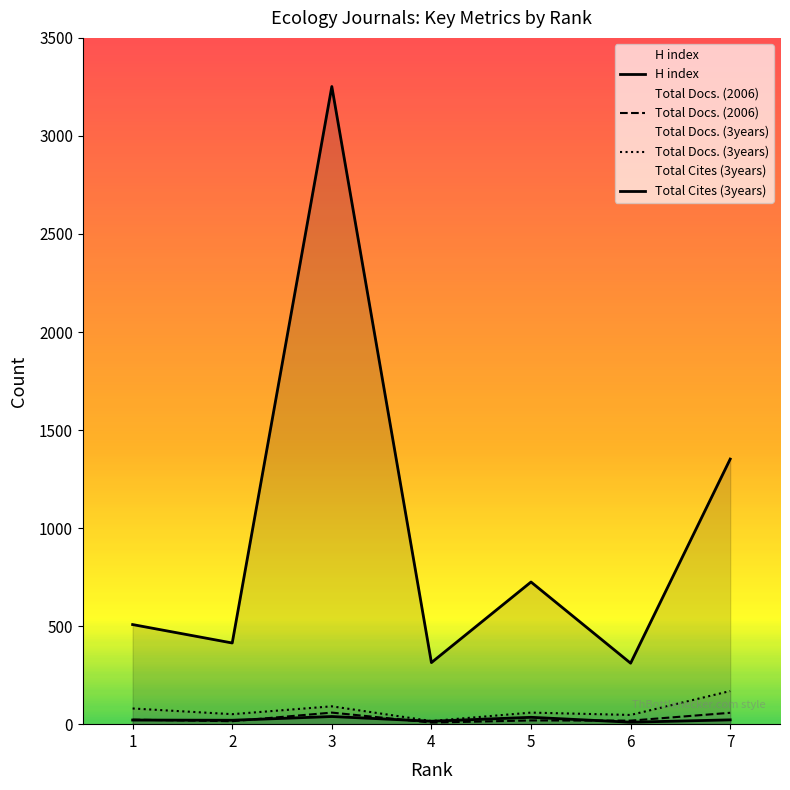

The Total Docs. (3years) series shows 5 at 4. True or false?

False